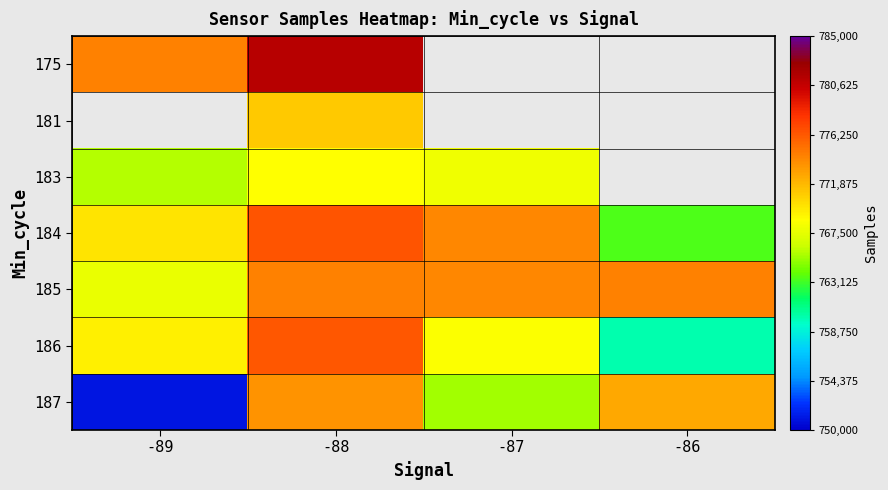

Count the number of data series in this chart.

7